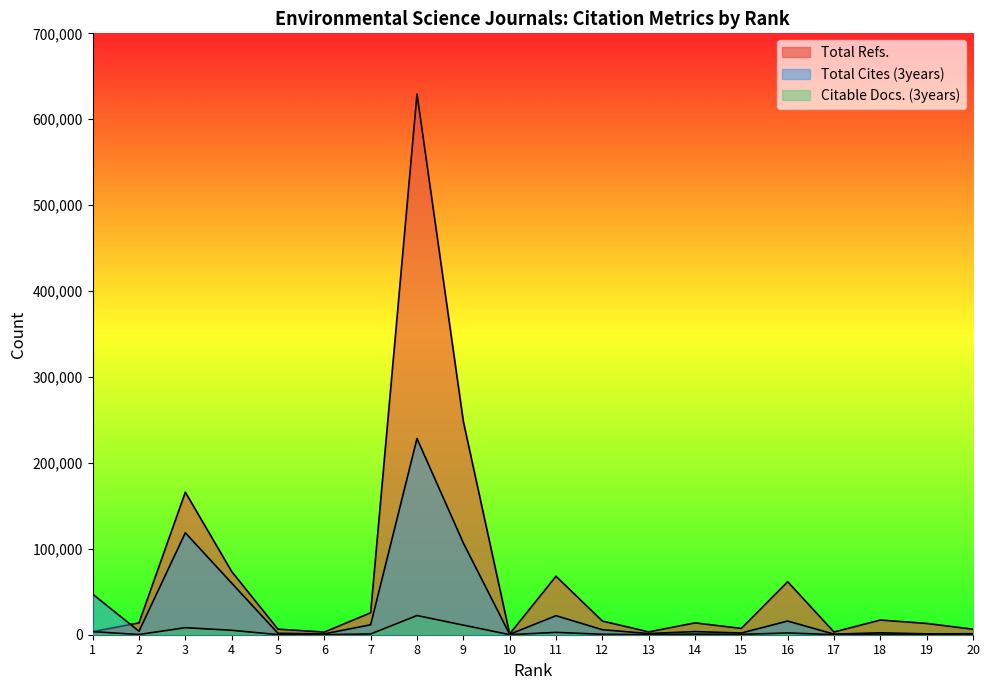

Between which two adjacent categories do Total Cites (3years) and Total Refs. first intersect?

1 and 2